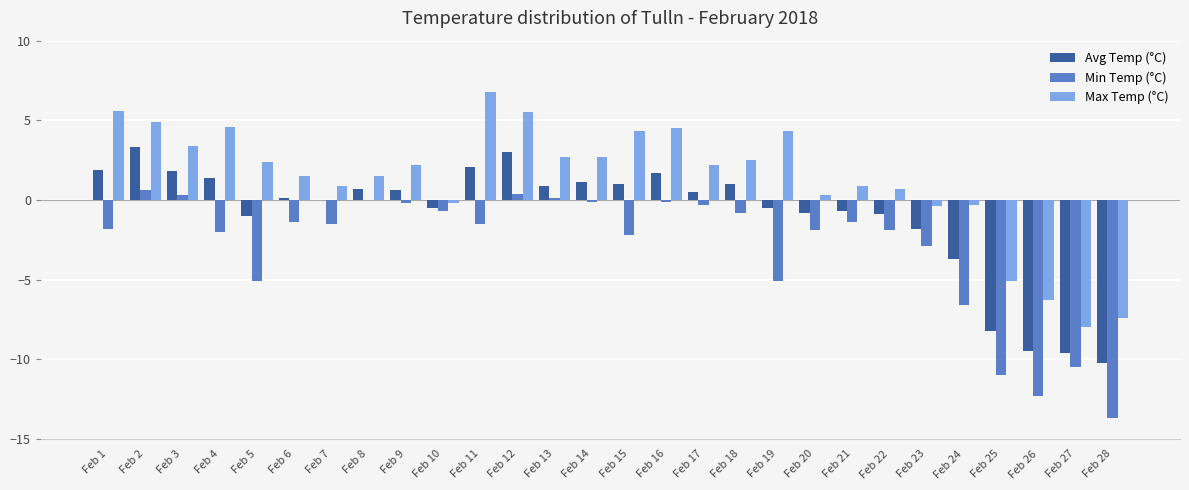

What is the sum of the Avg Temp (°C) values at Feb 19 and Feb 1?

1.4